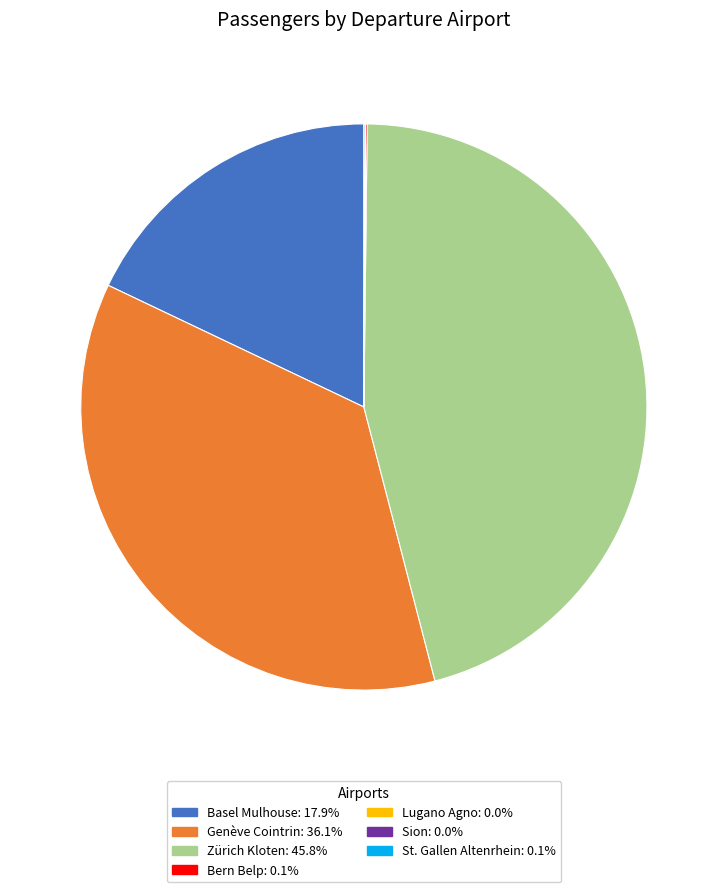

Do Basel Mulhouse: 17.9% and Zürich Kloten: 45.8% together represent more than half of the pie?

Yes